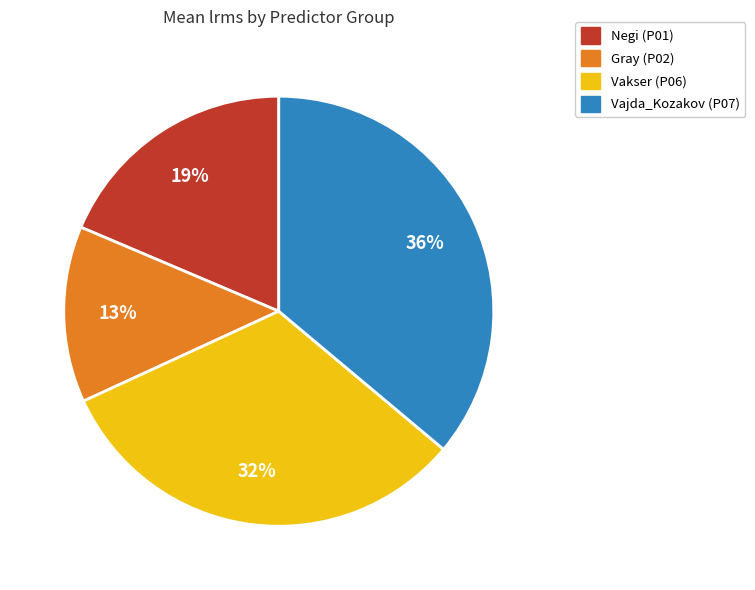

Does any single category account for the majority?

No